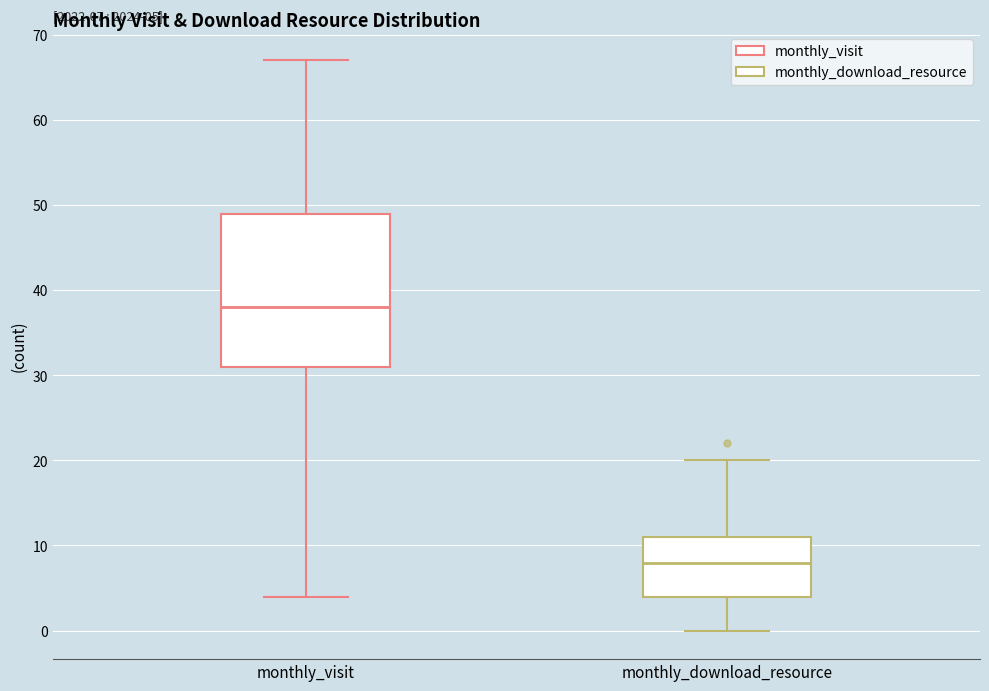

Comparing the boxes themselves (not the whiskers), which one is the tallest?

monthly_visit